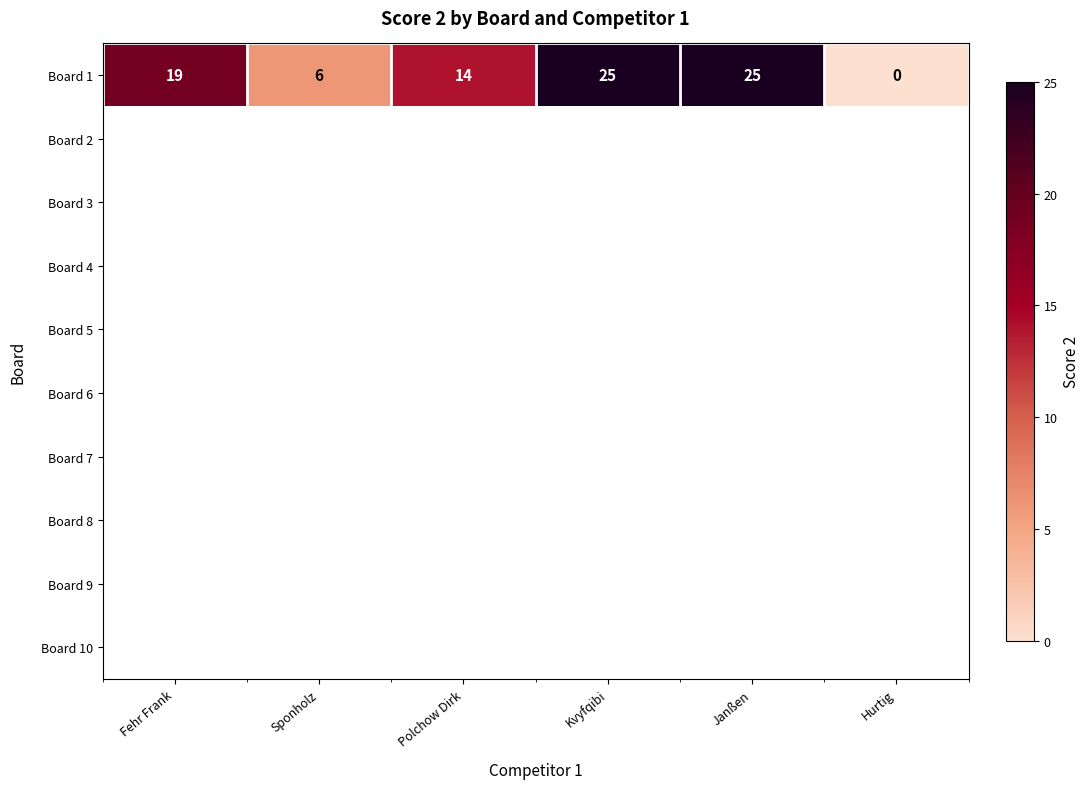

What is the maximum value shown in the chart?

25.0